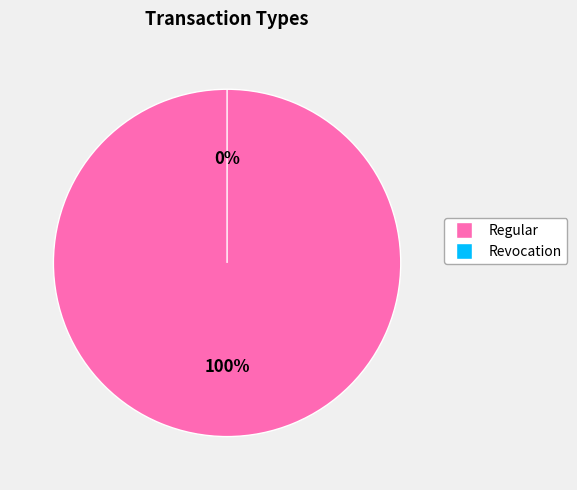

Which slice is the smallest?

Revocation